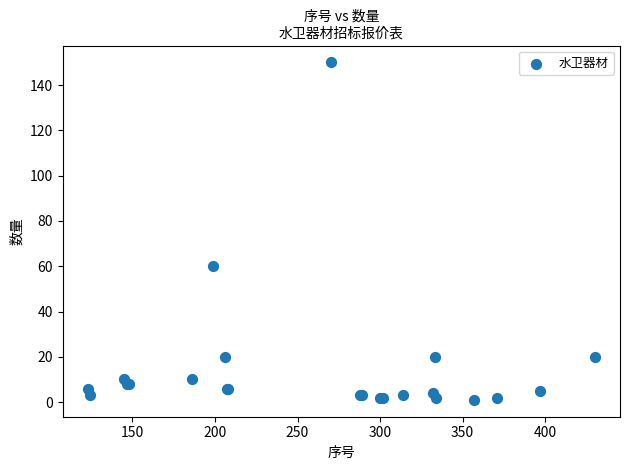

What Y value in the scatter plot is closest to 75?

60